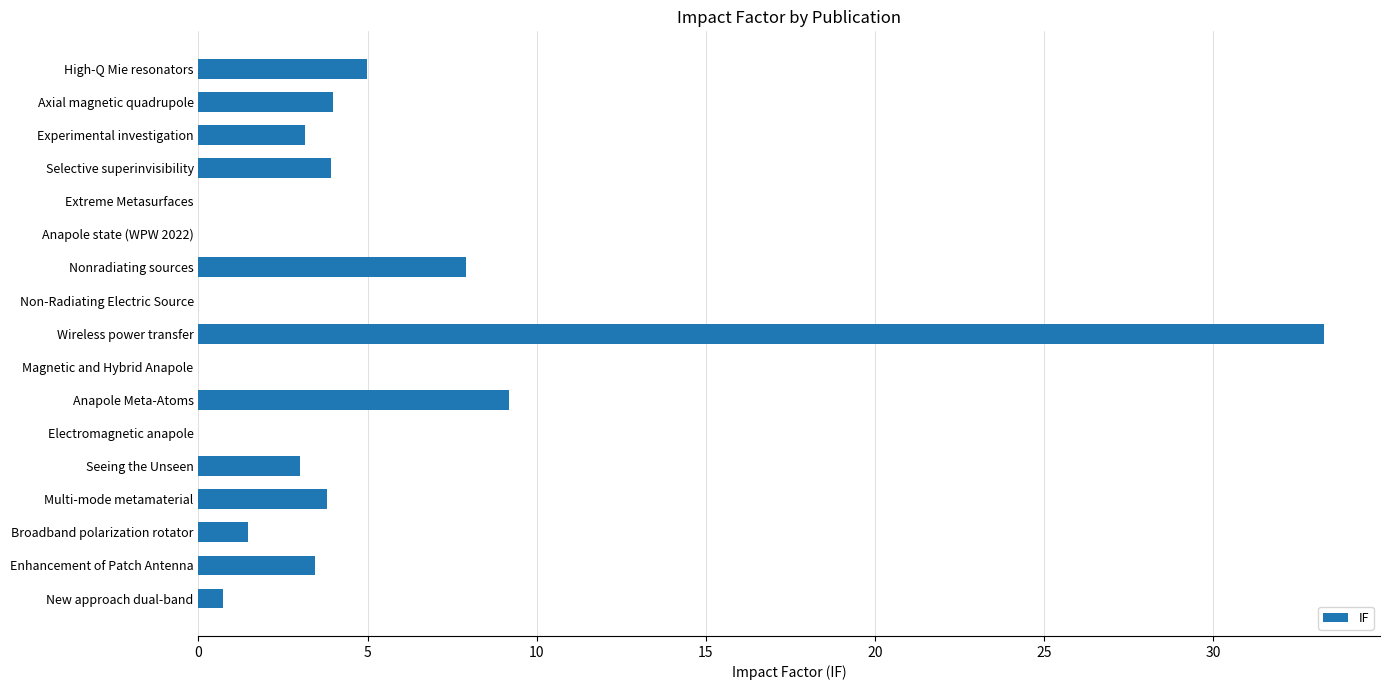

Which label corresponds to the largest value in the chart?

Wireless power transfer